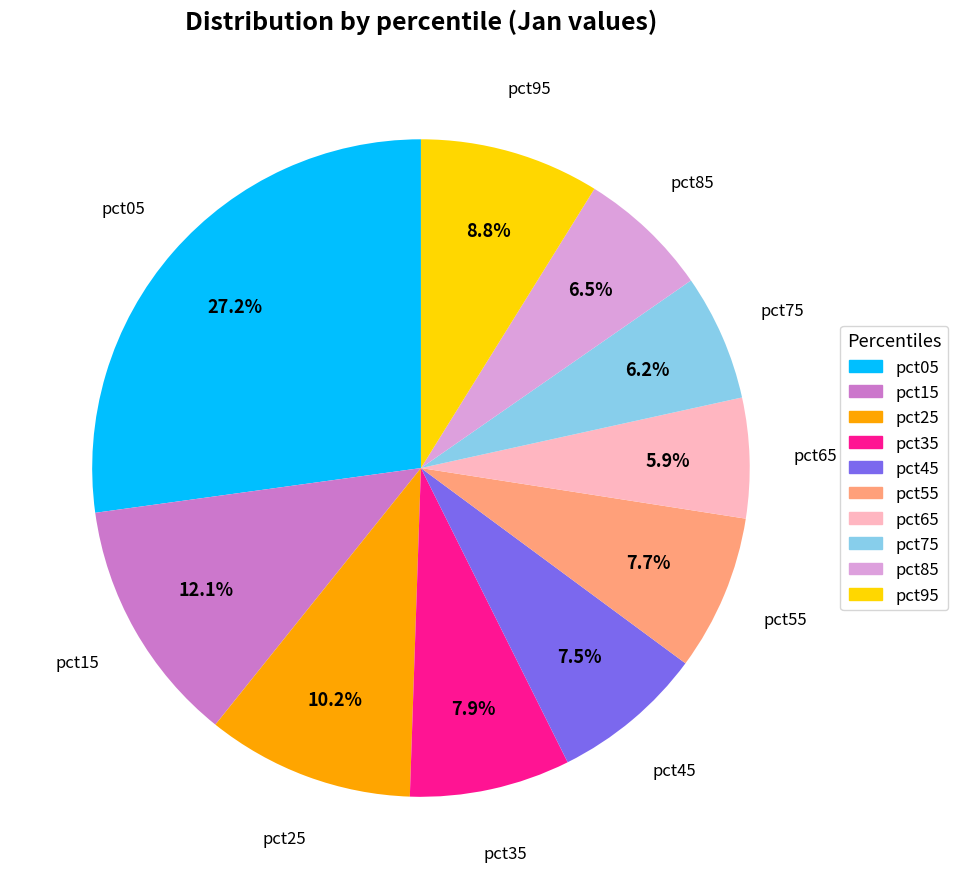

Is pct55 the majority of the pie?

No